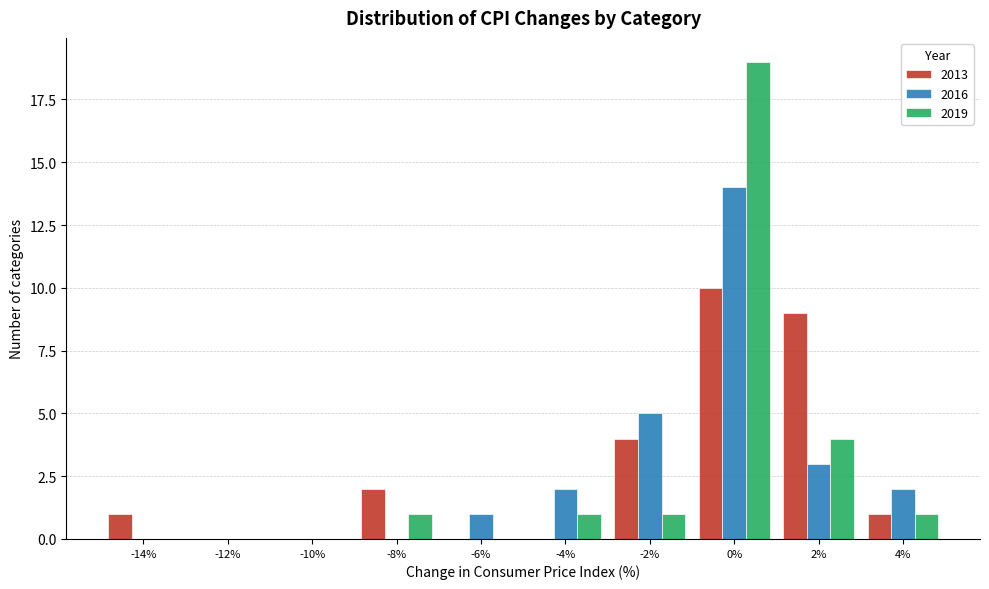

Reading left to right, extract all data points from this chart.

2013: -14%=1	-12%=0	-10%=0	-8%=2	-6%=0	-4%=0	-2%=4	0%=10	2%=9	4%=1
2016: -14%=0	-12%=0	-10%=0	-8%=0	-6%=1	-4%=2	-2%=5	0%=14	2%=3	4%=2
2019: -14%=0	-12%=0	-10%=0	-8%=1	-6%=0	-4%=1	-2%=1	0%=19	2%=4	4%=1